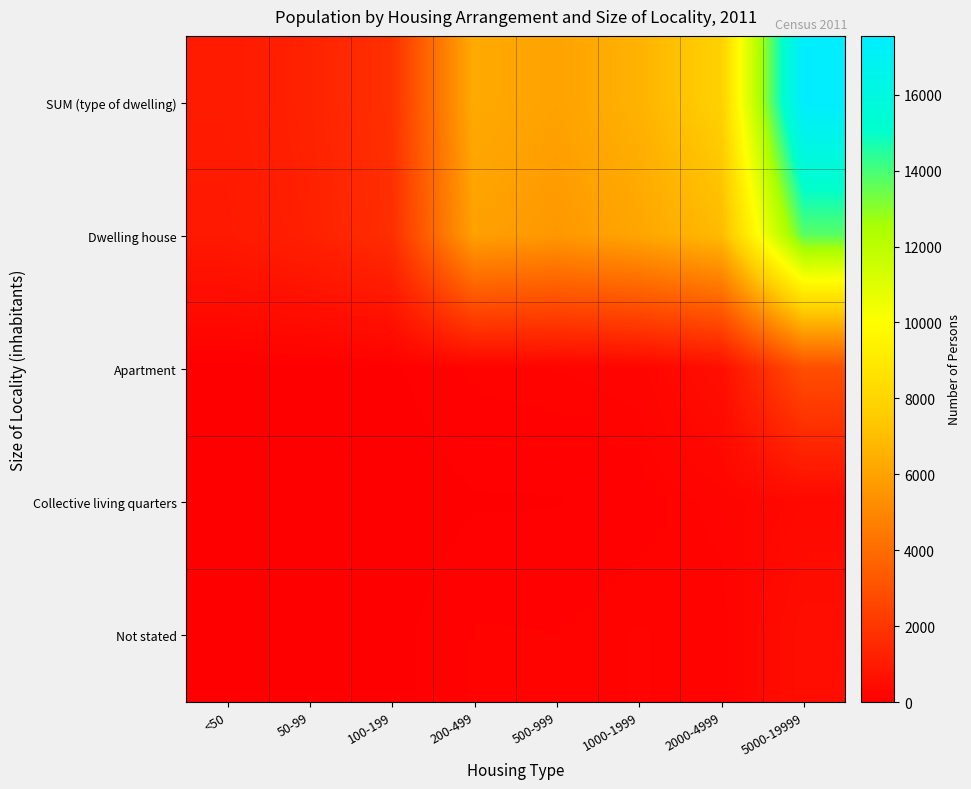

At how many categories does at least one series exceed 9013?

1